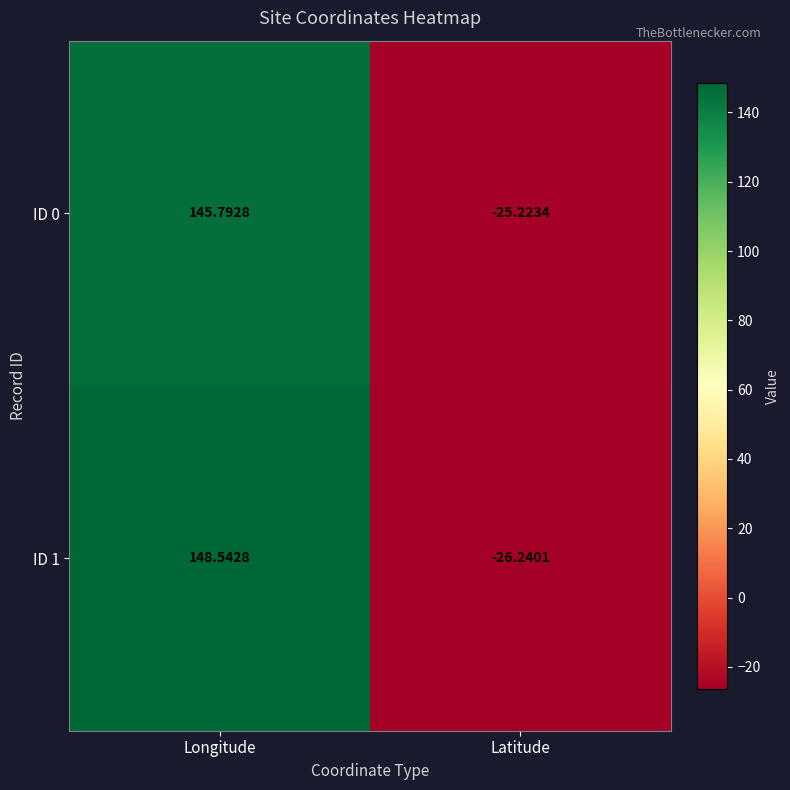

At which category does the chart reach its minimum across all series?

Latitude